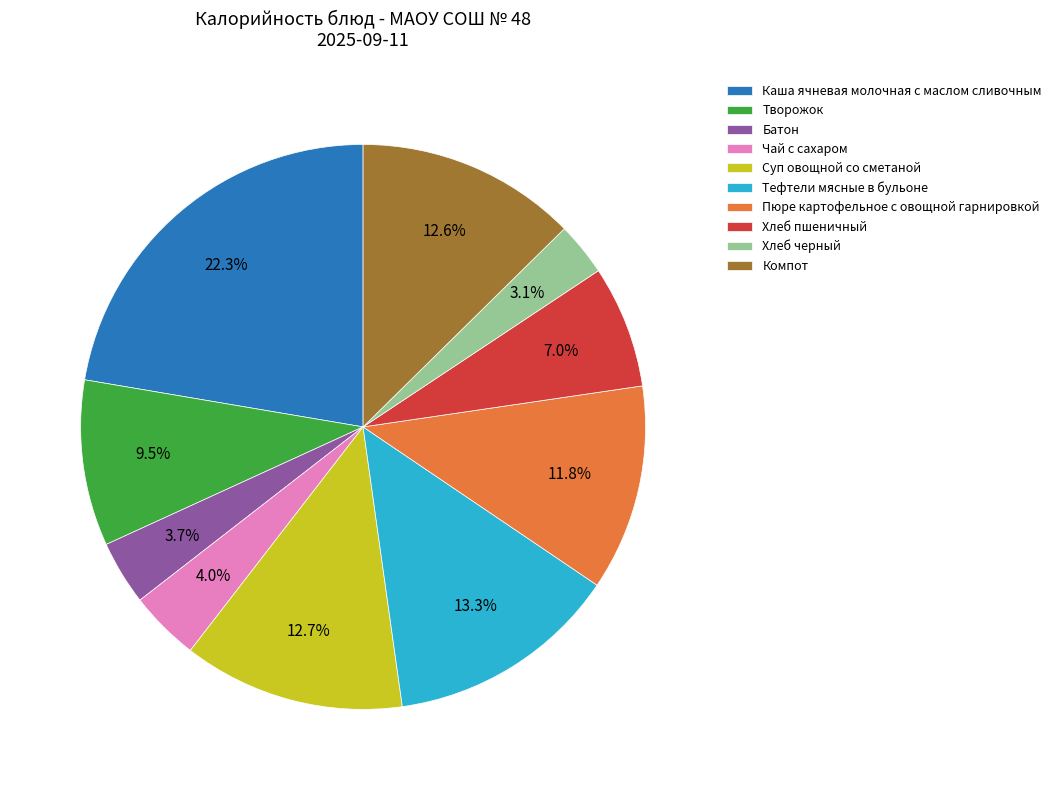

To the nearest percent, what is the difference between the largest and smallest slice percentages?

19%